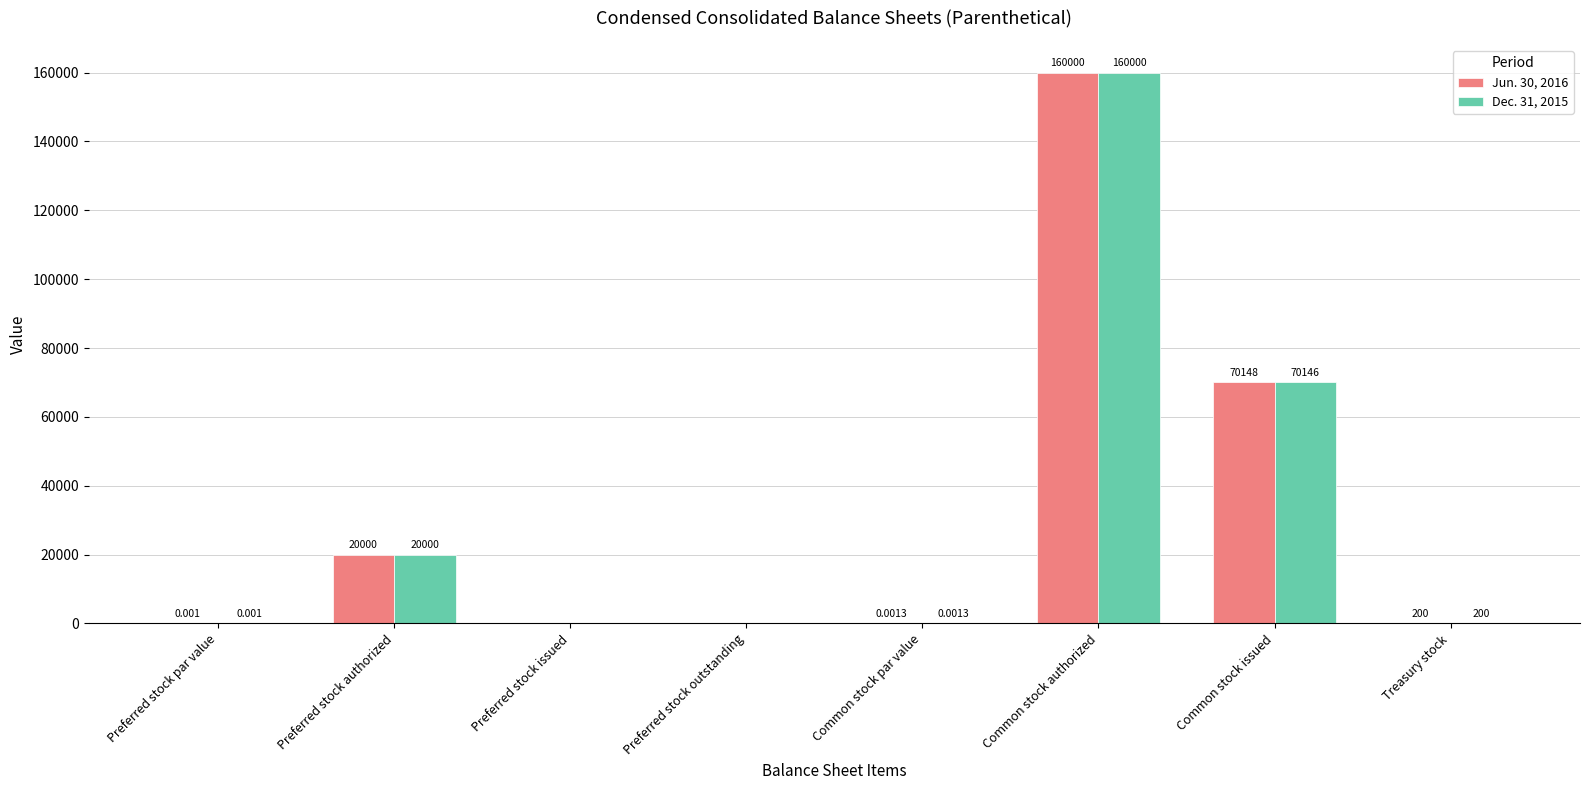

Which category has the highest value in the Dec. 31, 2015 series?

Common stock authorized